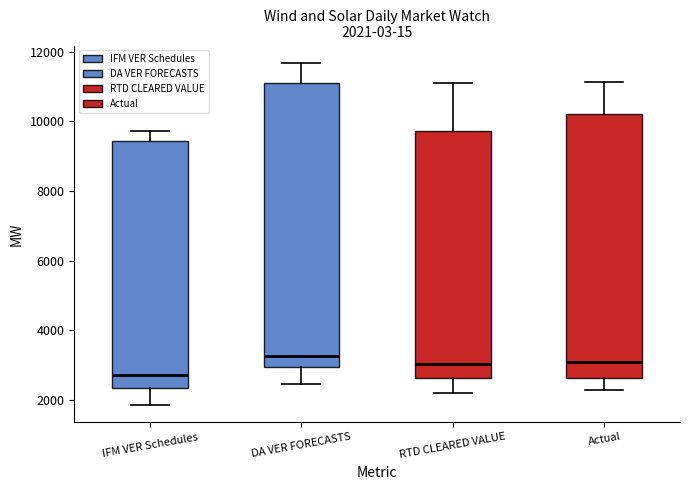

Which box is the tallest, from its lower edge to its upper edge?

DA VER FORECASTS